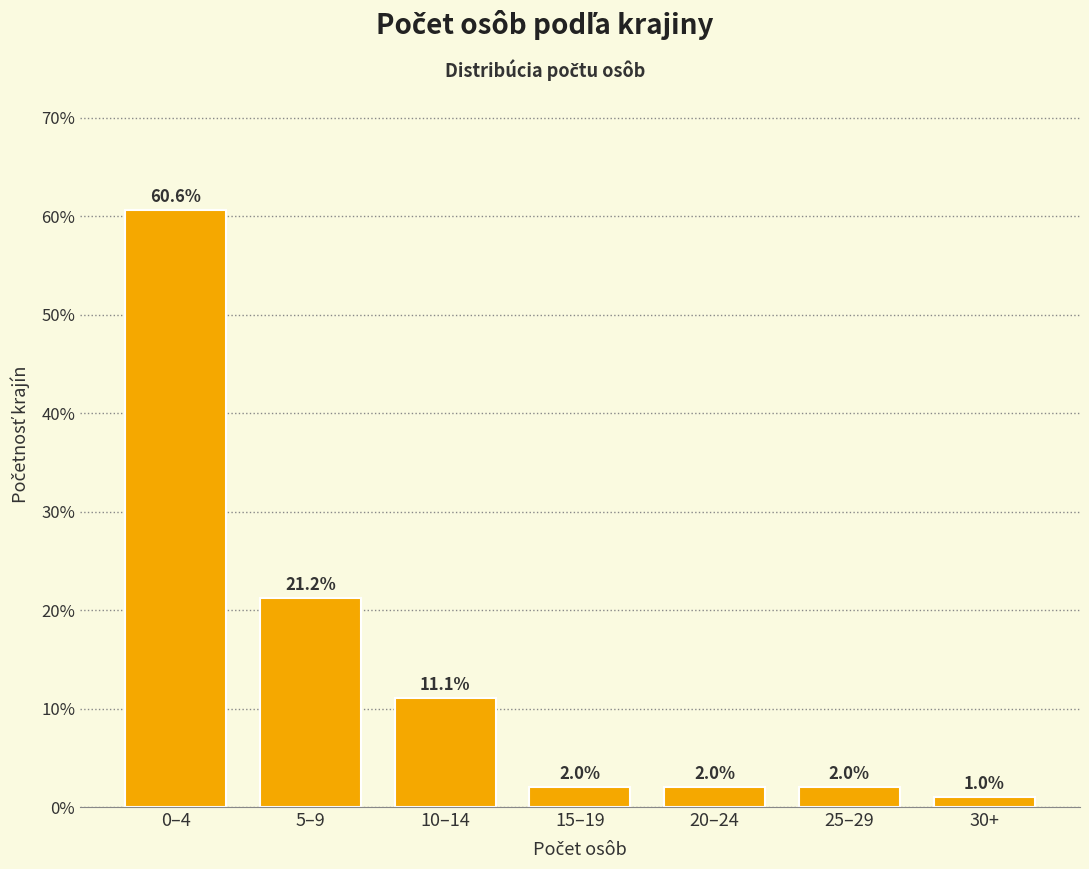

Reading right to left, transcribe all the data shown in this chart.

1.0	2.0	2.0	2.0	11.1	21.2	60.6